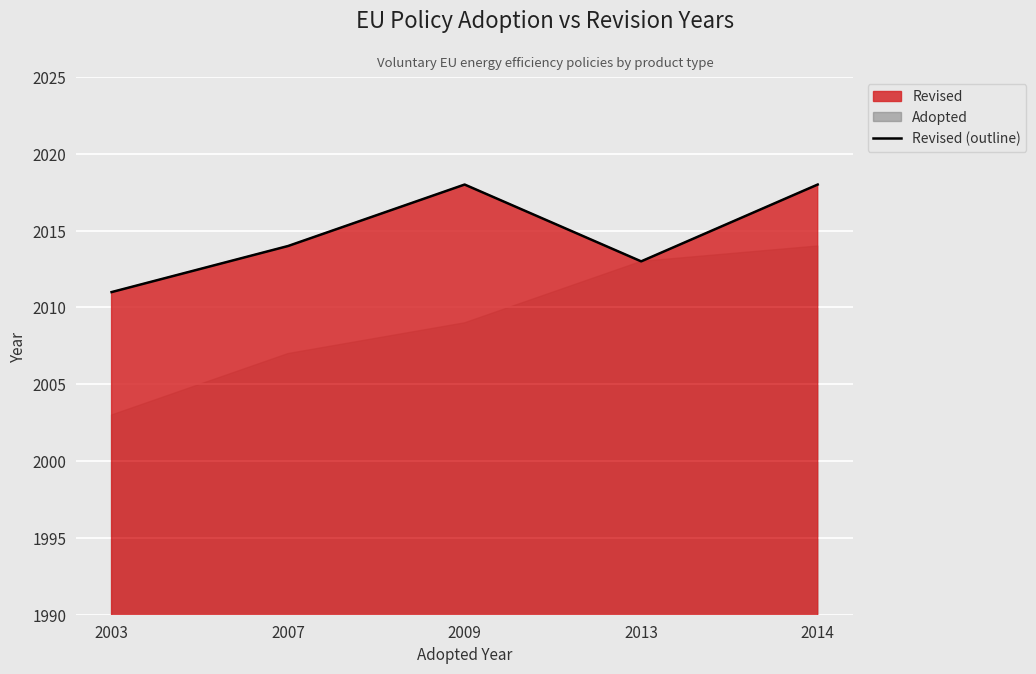

How many data points are less than 2014?

2